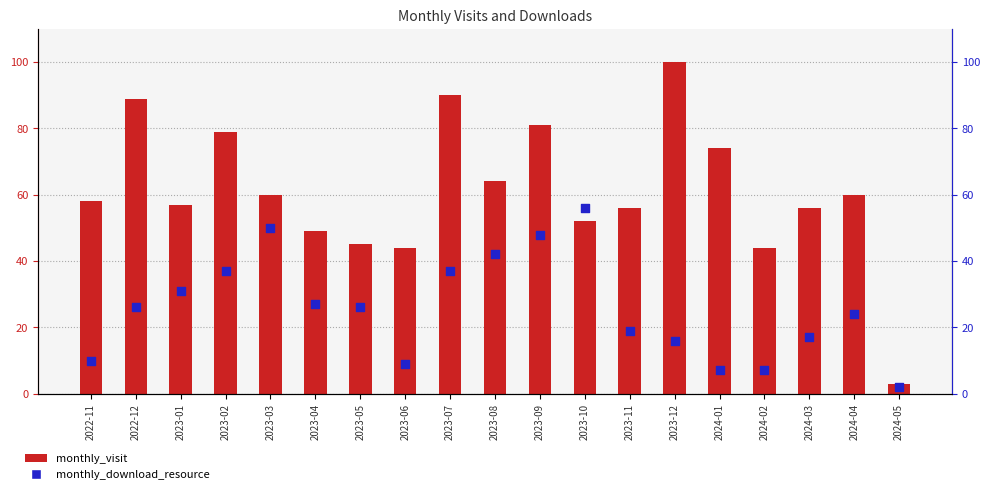

Which series contains the highest Y value?

monthly_visit